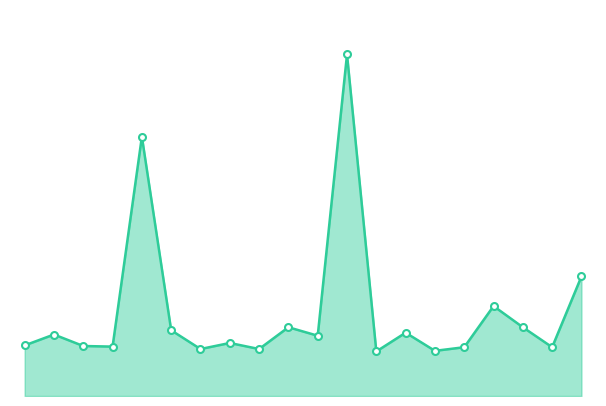

Is this an area chart (filled region under the line)?

Yes